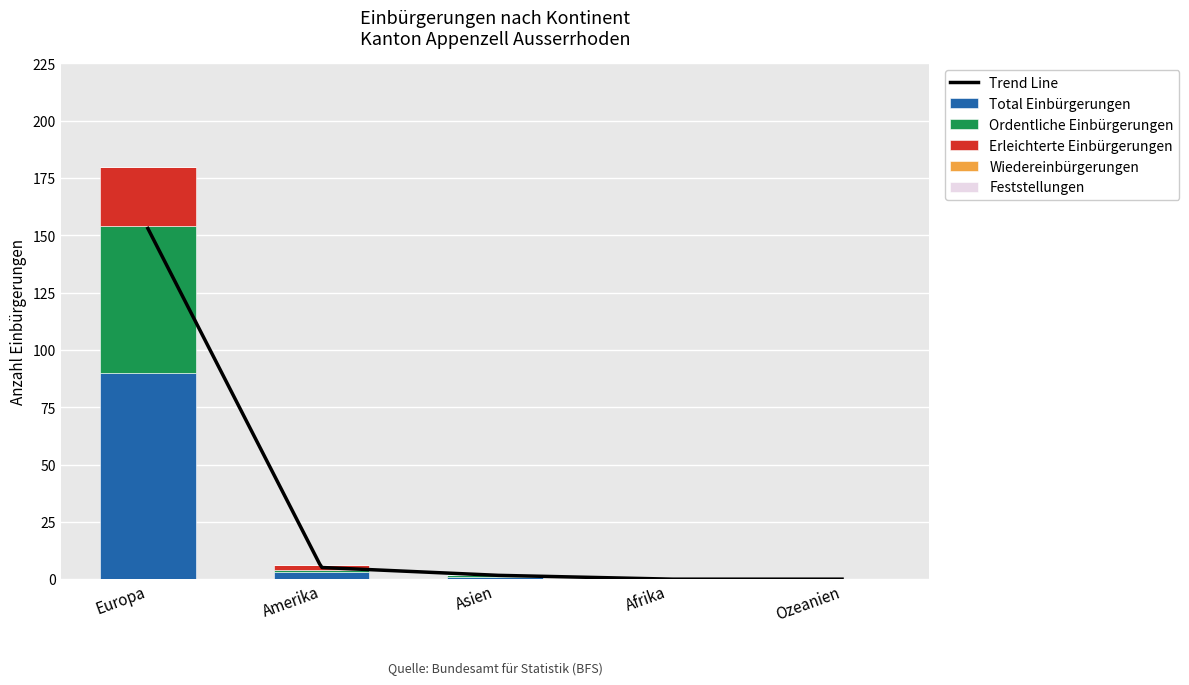

The Erleichterte Einbürgerungen series shows 26 at Europa. True or false?

True